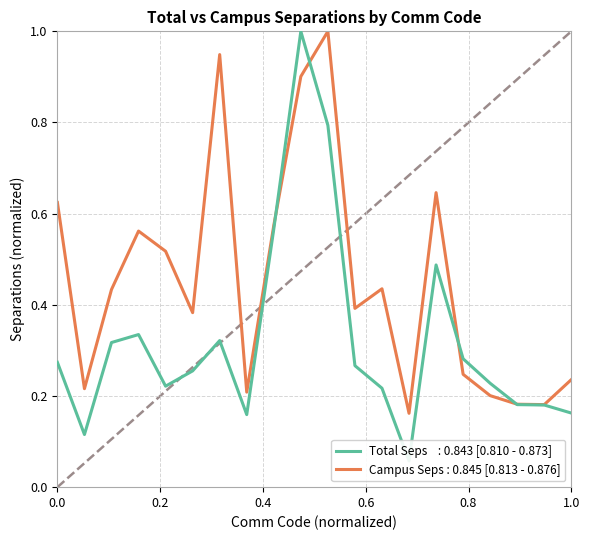

How many lines are shown in the chart?

2